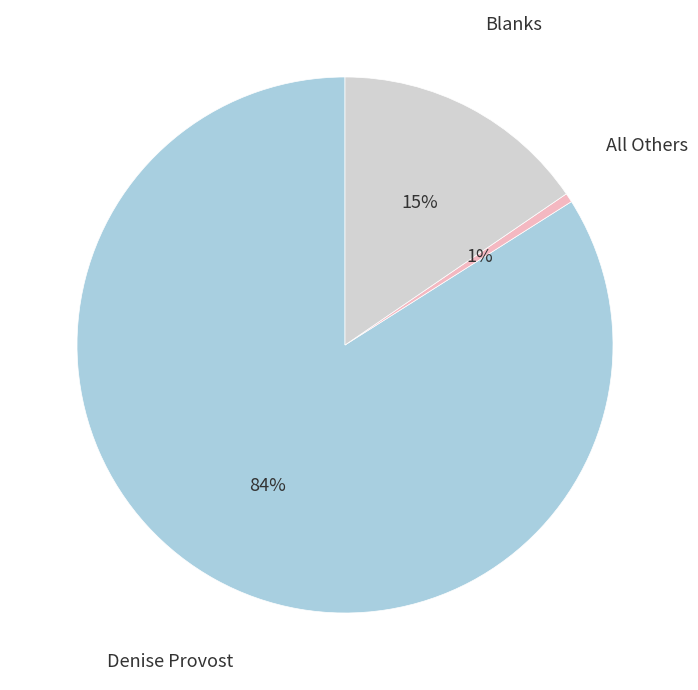

Is there any slice that represents more than half of the pie?

Yes